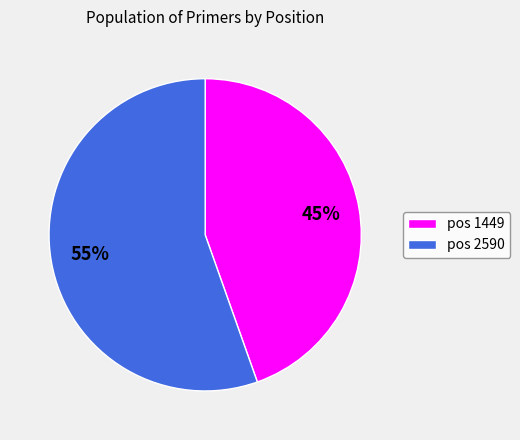

Is the sum of pos 1449 and pos 2590 greater than half?

Yes